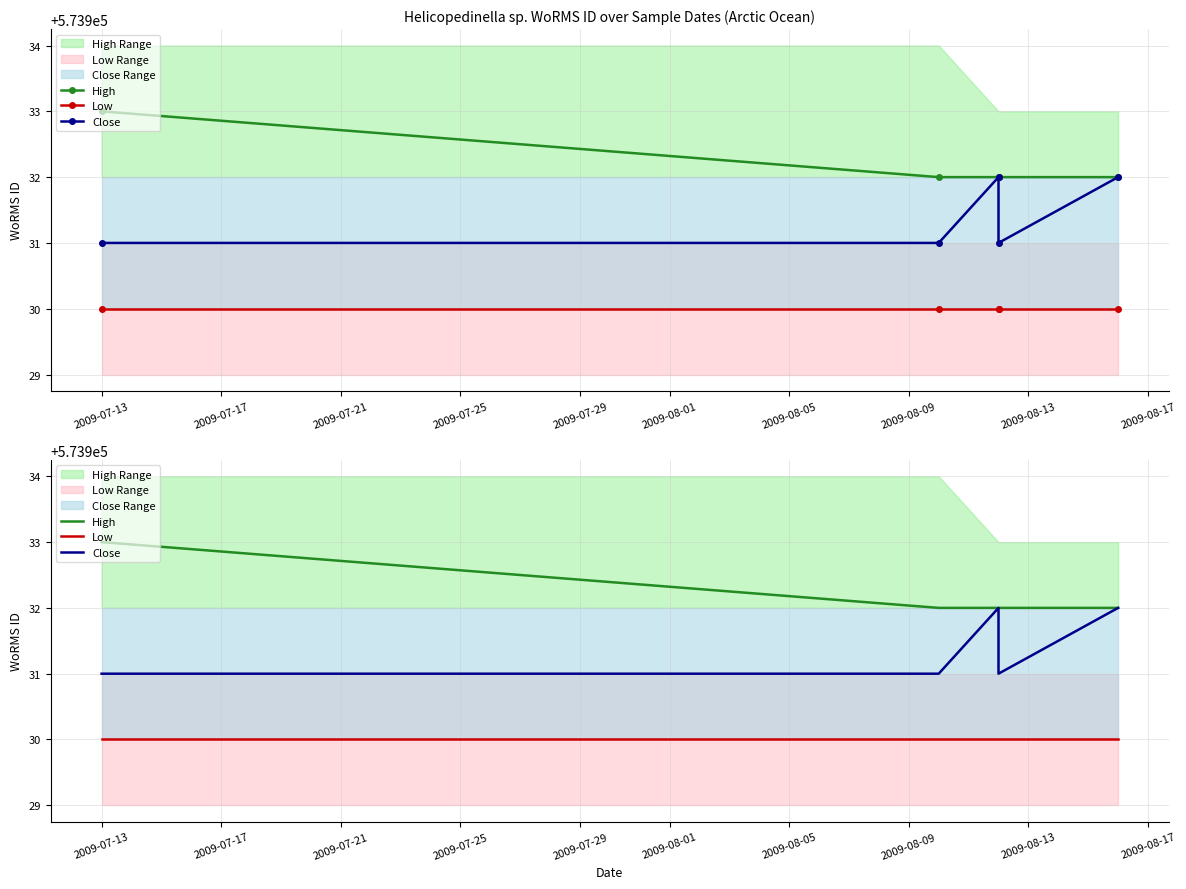

At which label is Close closest to 573931?

2009-07-13